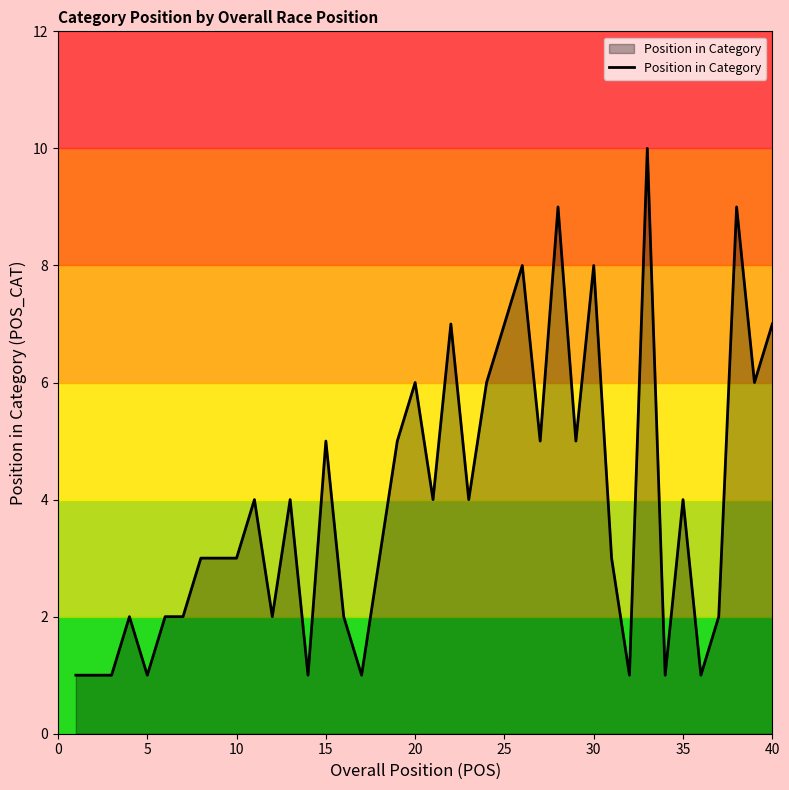

What is the greatest value displayed?

10